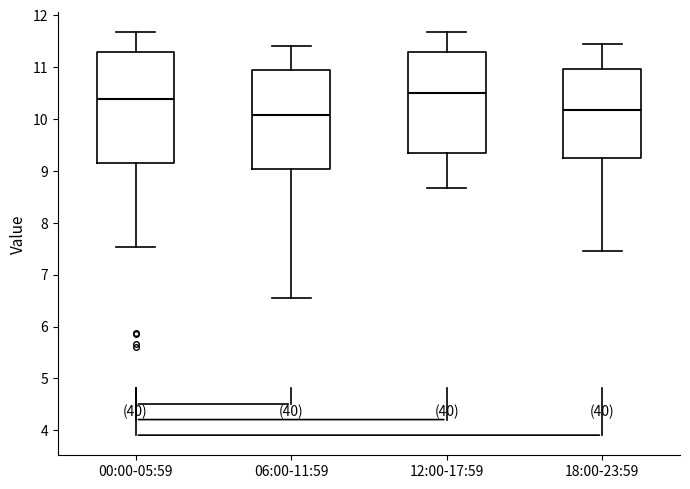

Comparing the boxes themselves (not the whiskers), which one is the tallest?

00:00-05:59